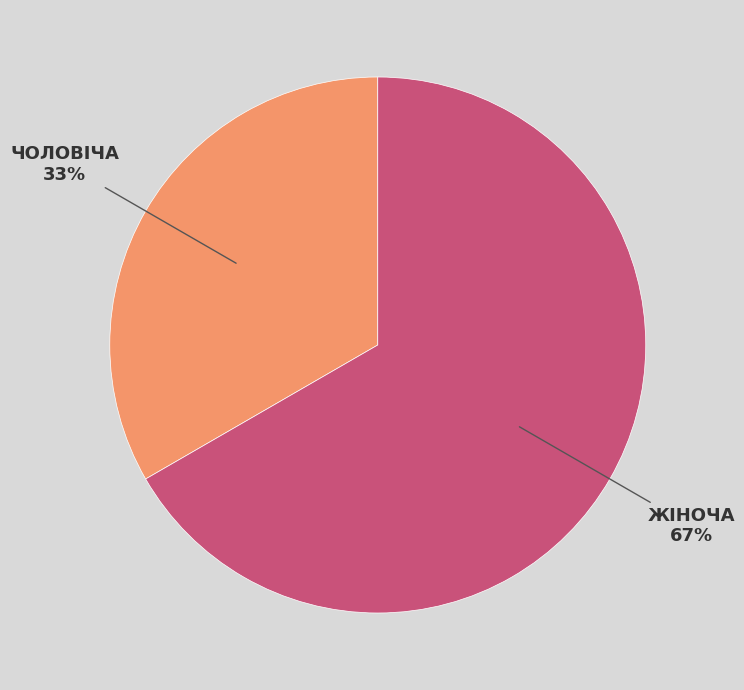

To the nearest percent, what is the average slice percentage?

50%